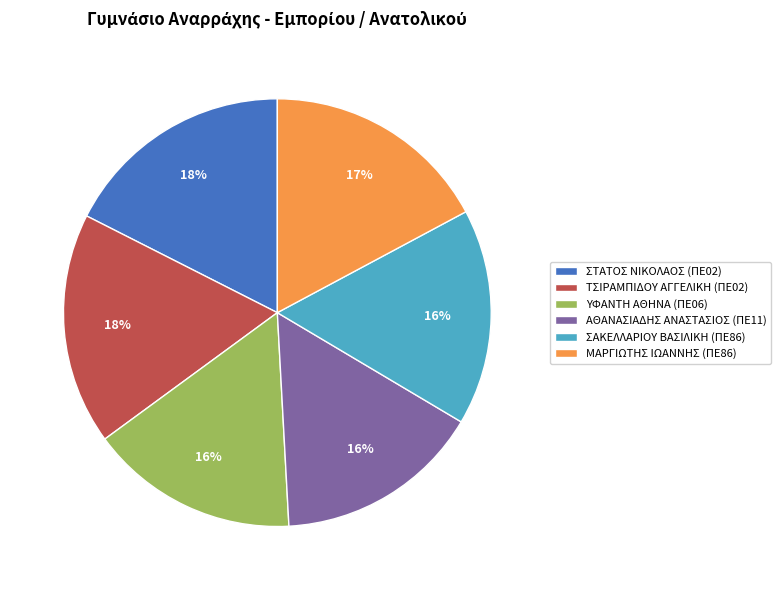

To the nearest percent, what portion does ΑΘΑΝΑΣΙΑΔΗΣ ΑΝΑΣΤΑΣΙΟΣ (ΠΕ11) represent?

16%